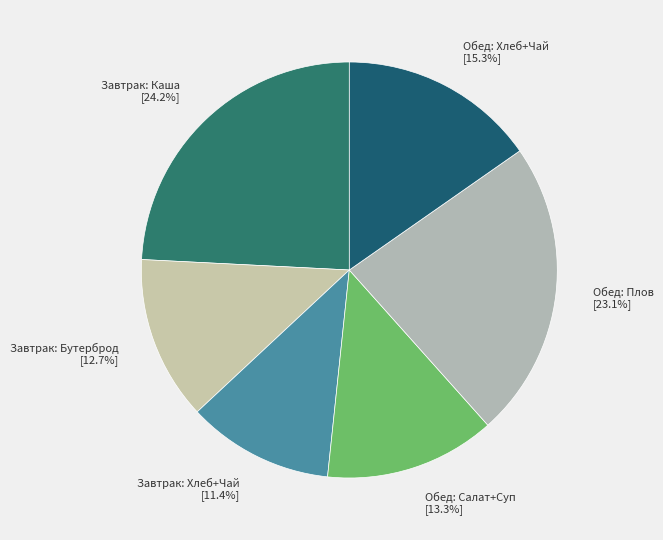

Is Завтрак: Каша the majority of the pie?

No